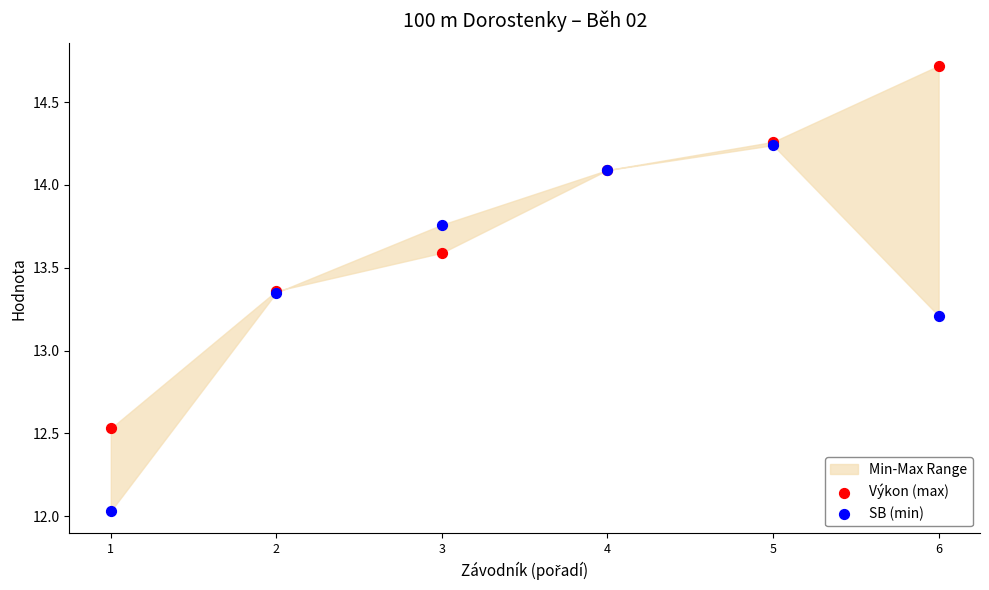

Across all series, what Y value is closest to 13?

13.2